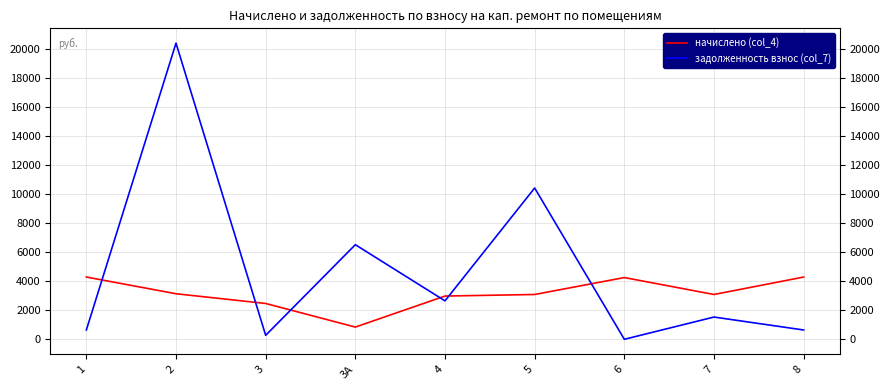

List the series in order of their overall mean, lowest first.

начислено (col_4), задолженность взнос (col_7)